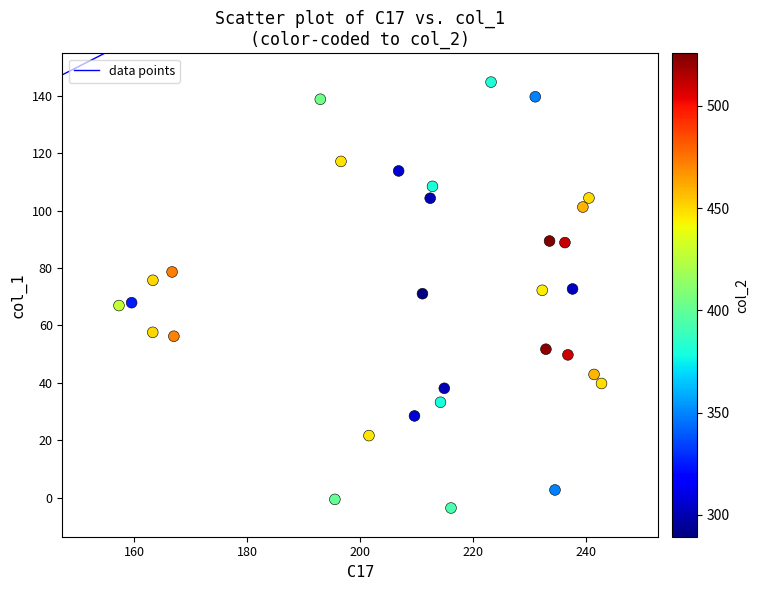

What is the range of X values (max minus min)?

85.4